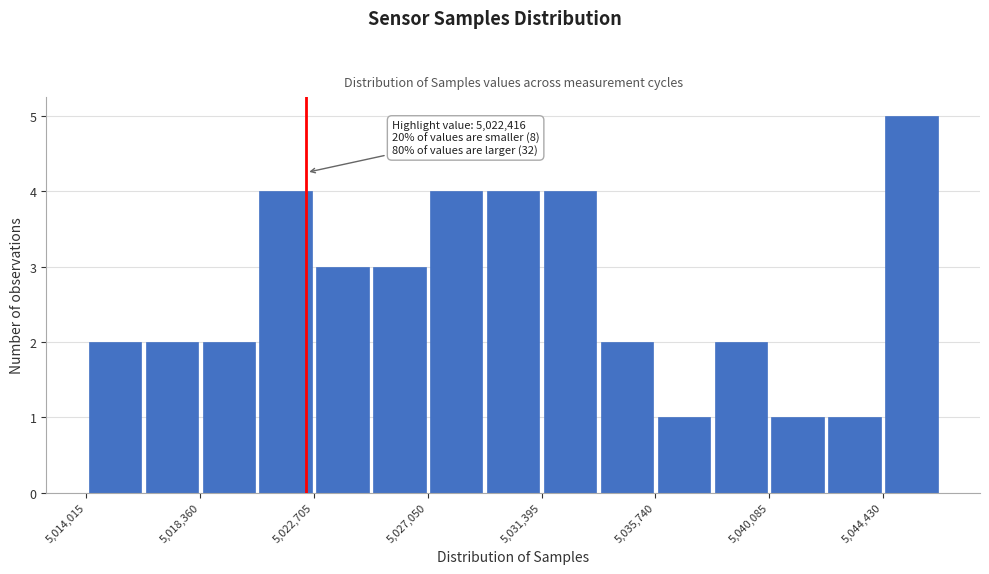

Which range on the x-axis has the tallest bar?

5044500 to 5046500